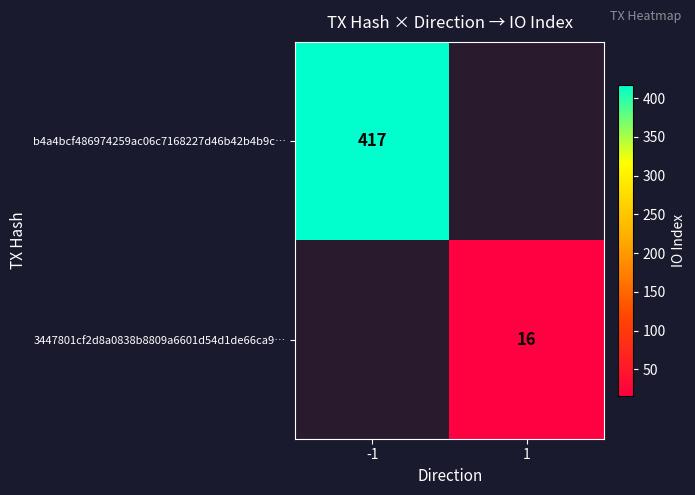

What is the difference between the highest and lowest values at -1?

417